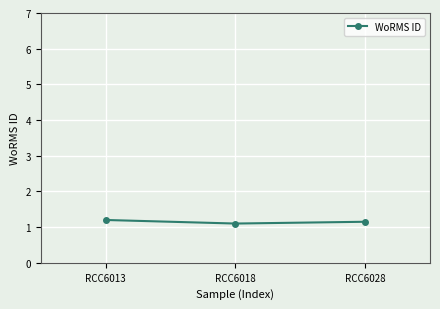

The chart shows a value of 0.8 at RCC6013. True or false?

False